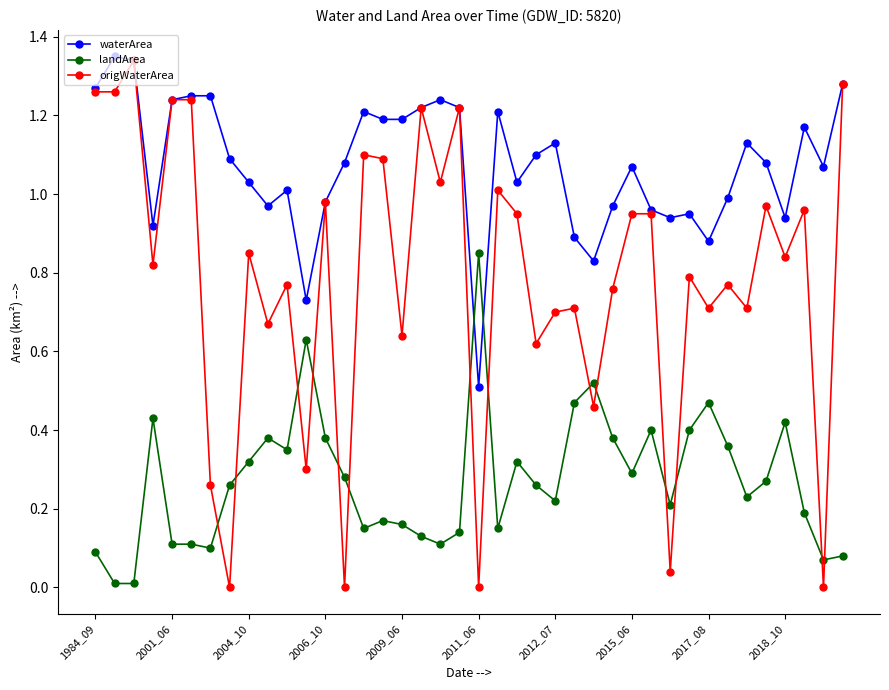

Which series has the largest range (max minus min)?

origWaterArea